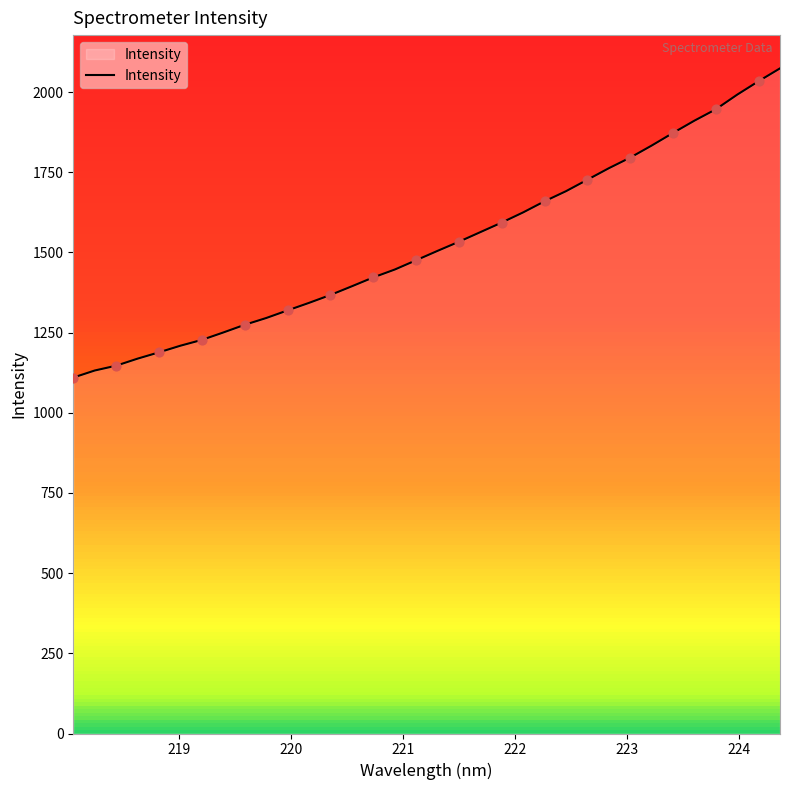

What is the smallest value displayed?

1109.9